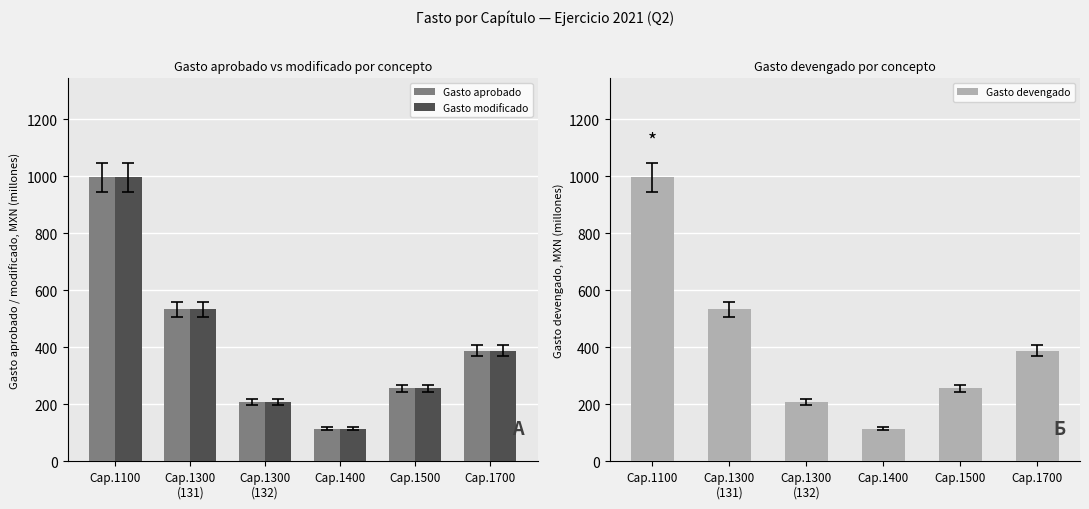

True or false: Gasto modificado has a value of 387.9 at Cap.1700.

True